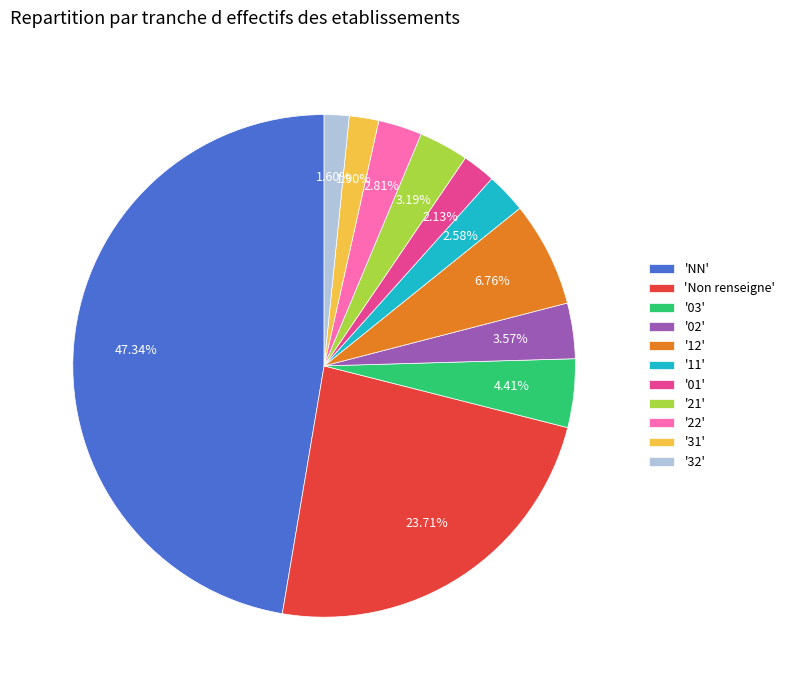

Is there a majority slice in this chart?

No